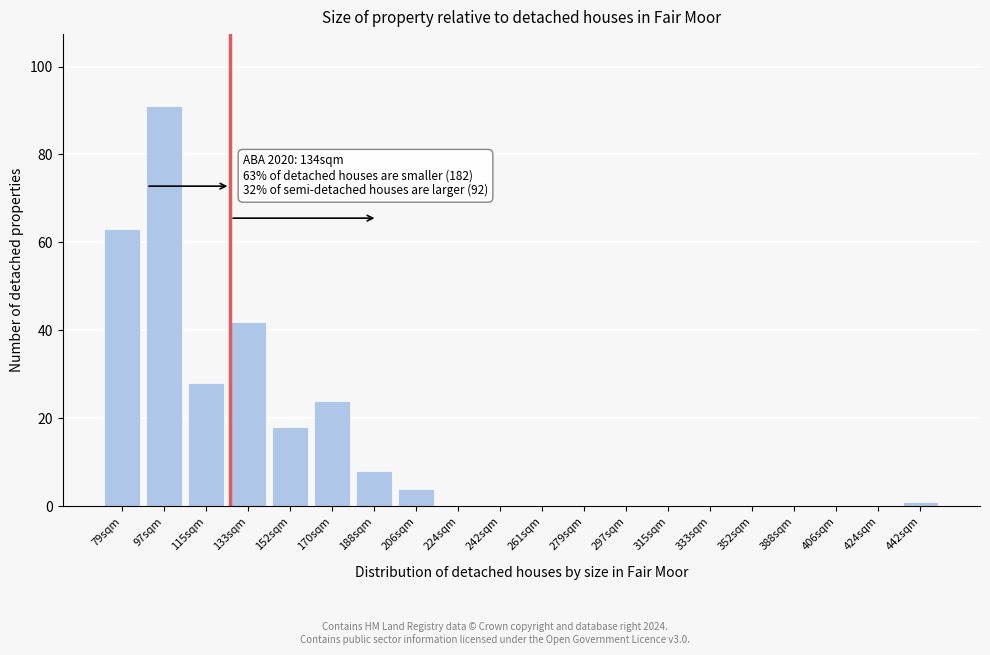

Reading right to left, transcribe all the data shown in this chart.

442sqm=1	424sqm=0	406sqm=0	388sqm=0	352sqm=0	333sqm=0	315sqm=0	297sqm=0	279sqm=0	261sqm=0	242sqm=0	224sqm=0	206sqm=4	188sqm=8	170sqm=24	152sqm=18	133sqm=42	115sqm=28	97sqm=91	79sqm=63